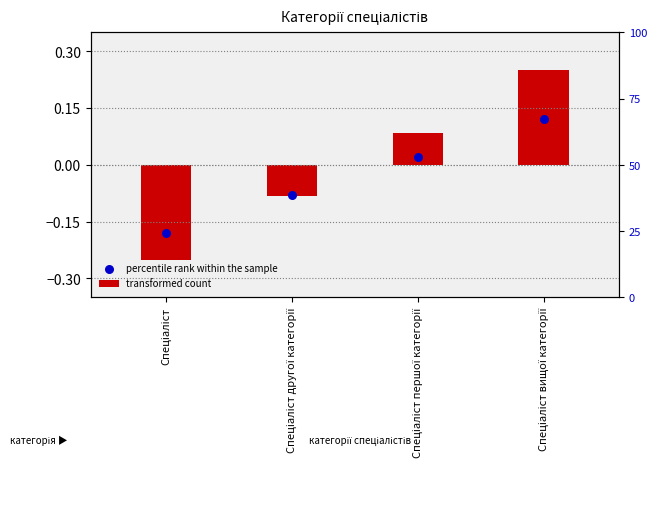

Which series contains the highest Y value?

transformed count